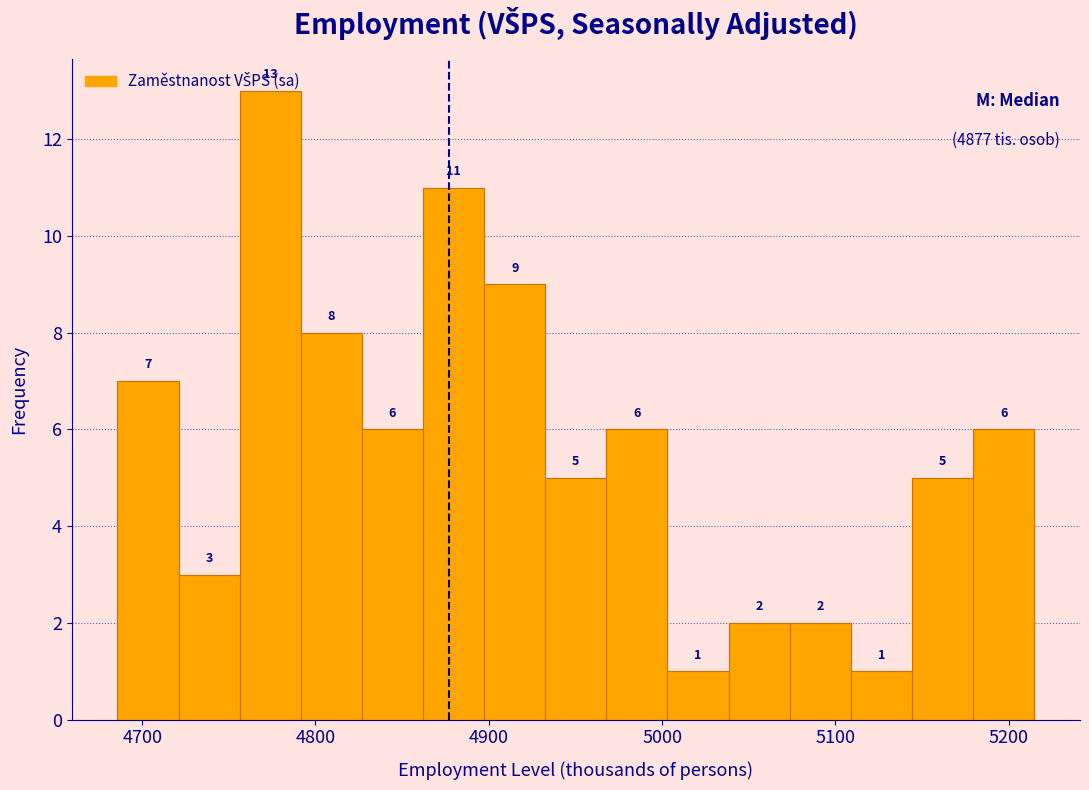

Around what value on the x-axis is the tallest bar? Give the approximate position of its centre, as read against the axis.

4770